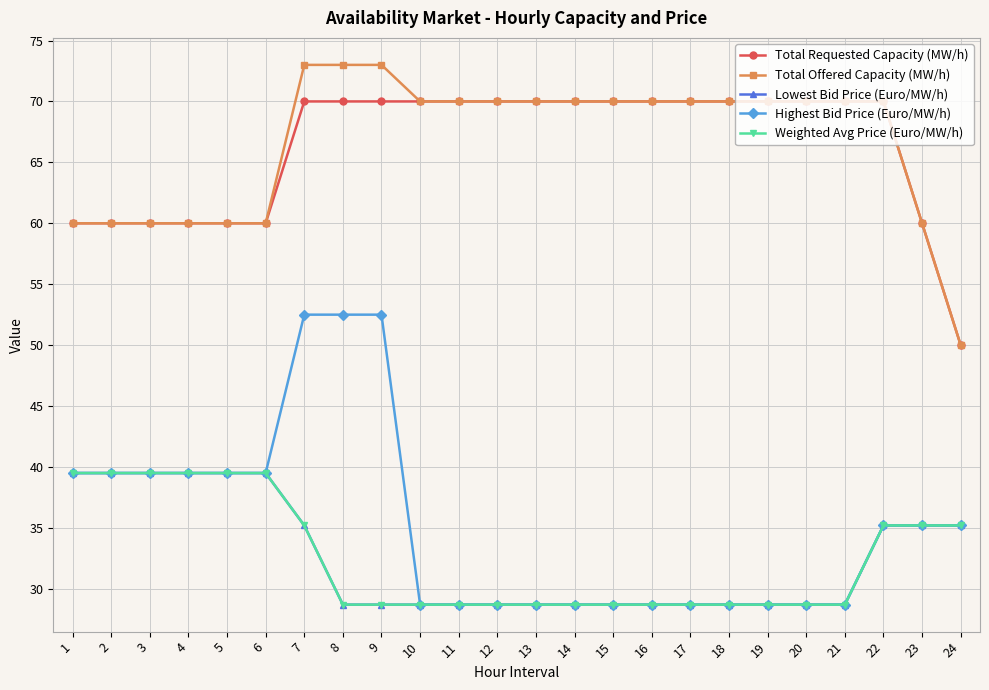

At 21, list the series in order from smallest to largest.

Lowest Bid Price (Euro/MW/h), Highest Bid Price (Euro/MW/h), Weighted Avg Price (Euro/MW/h), Total Requested Capacity (MW/h), Total Offered Capacity (MW/h)